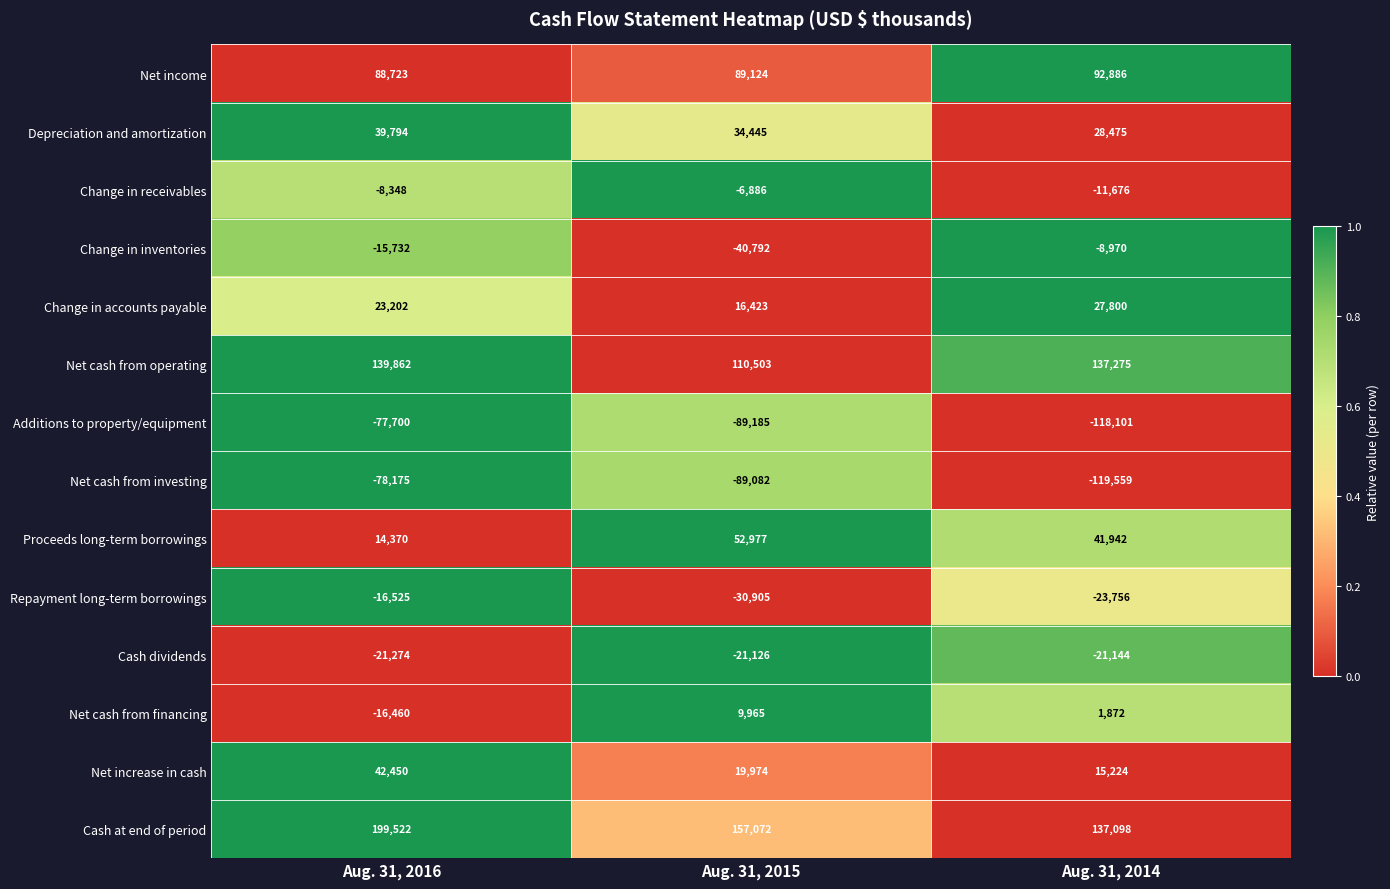

Which series has the largest total across all categories?

Cash at end of period